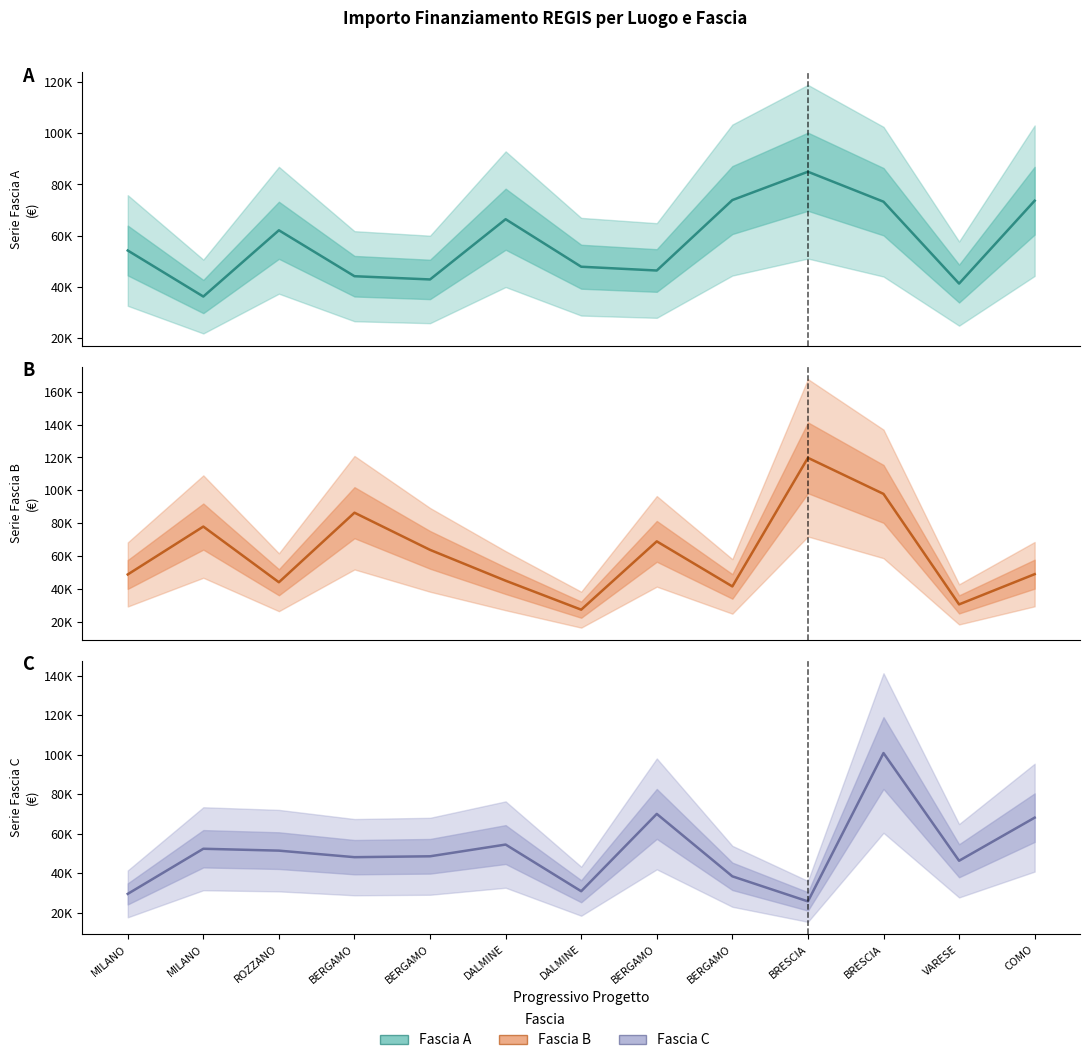

Reading right to left, extract all data points from this chart.

Fascia A (central): 73636.1	41196.6	73250.1	84977.9	73886.6	46312.5	47794.5	66393.6	42816.5	44080.6	62062.4	36123.8	54144.9
Fascia B (central): 48957.9	30558.8	97812.0	119783.4	41496.0	68925.6	27342.9	44978.7	63747.5	86371.0	44036.1	77926.5	48776.3
Fascia C (central): 68180.1	46386.6	100847.1	25842.4	38513.5	70077.9	30978.2	54577.6	48646.7	48200.6	51504.7	52455.4	29640.7